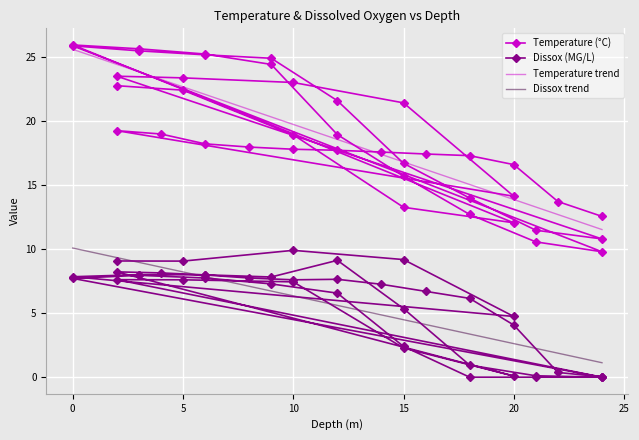

True or false: Dissox and Temperature intersect in this chart.

False